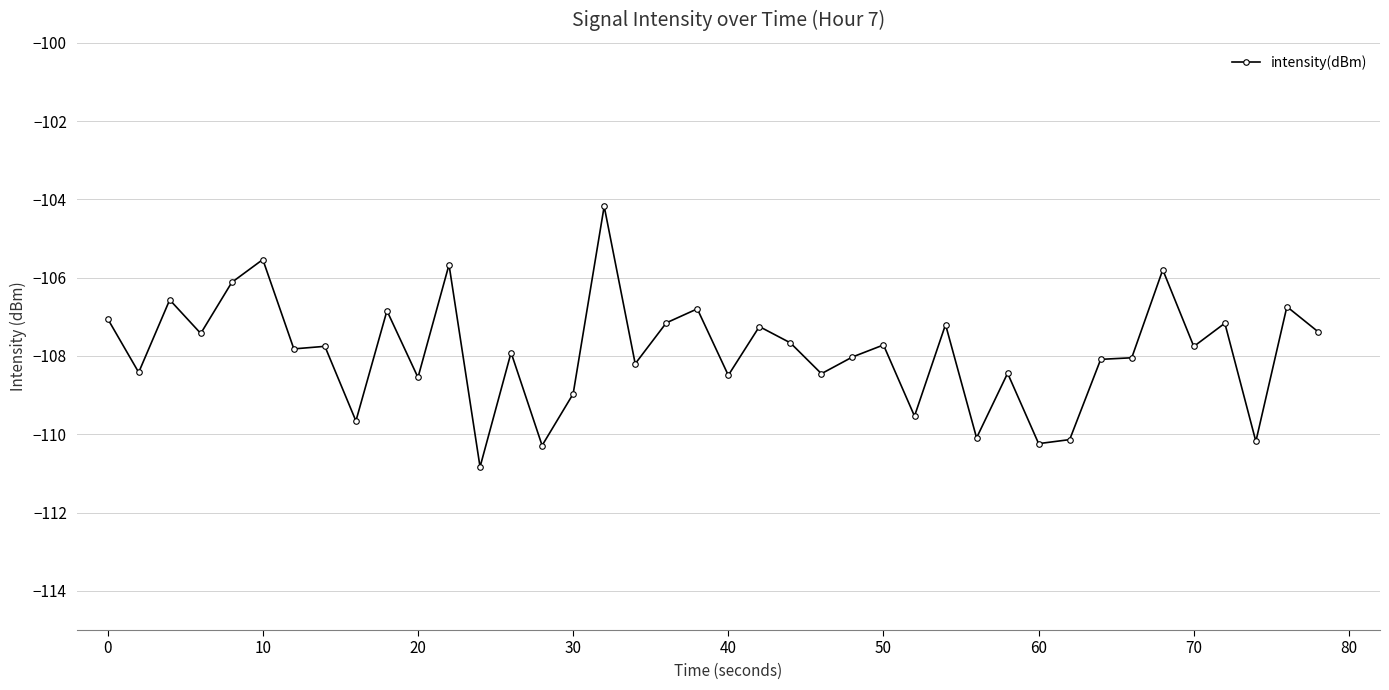

What is the sum of all values?

-4316.1